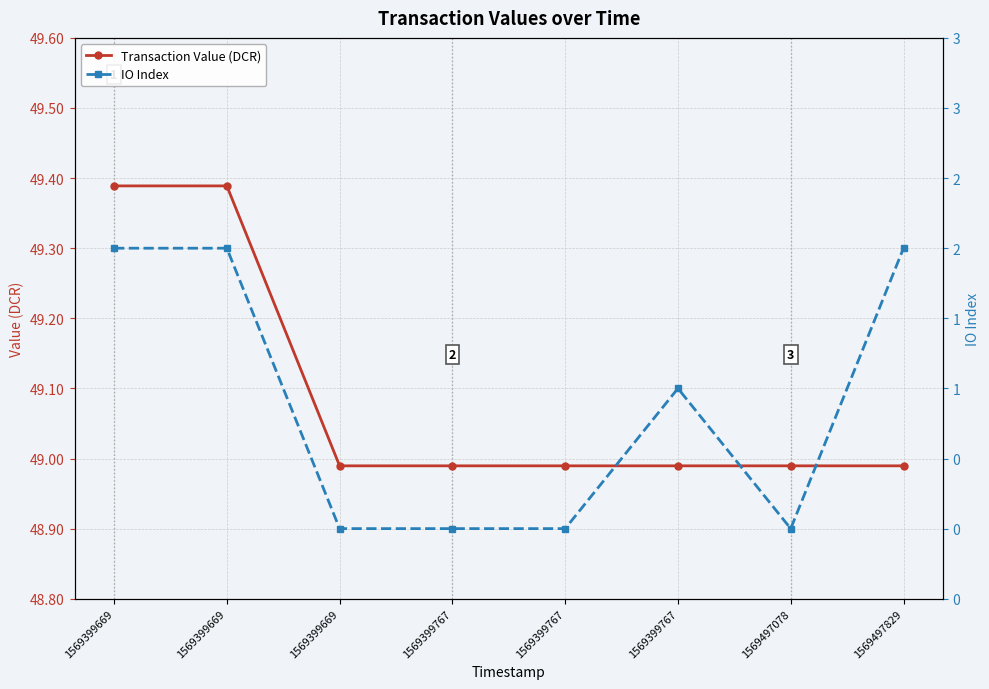

What is the lowest value of the Transaction Value (DCR) series?

49.0